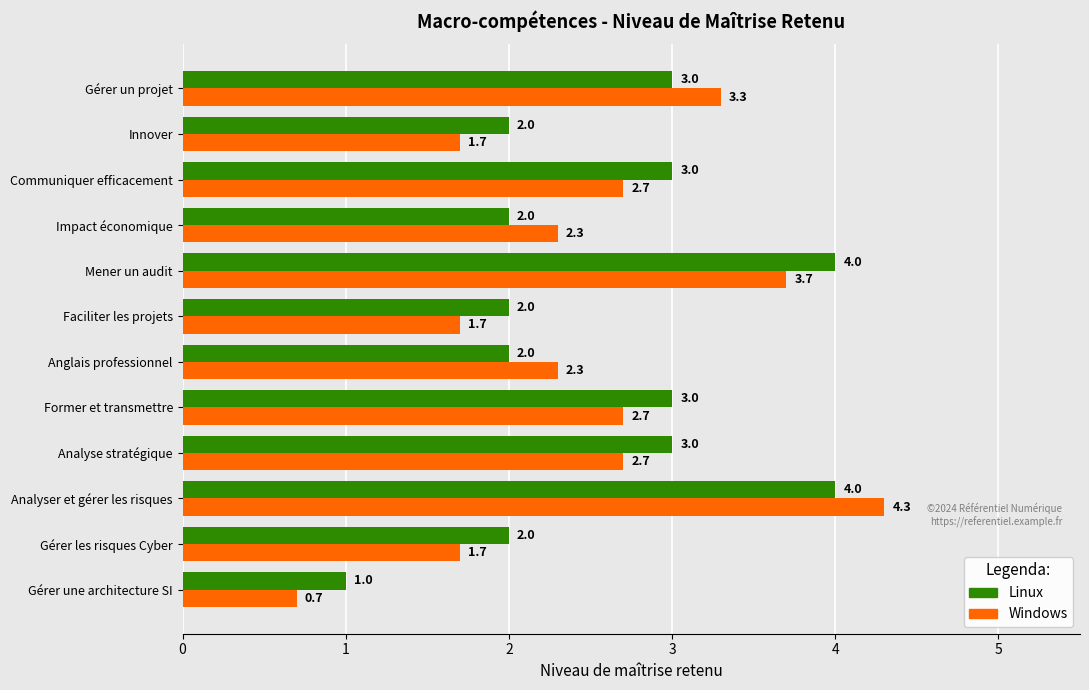

Which series has the largest range (max minus min)?

Windows